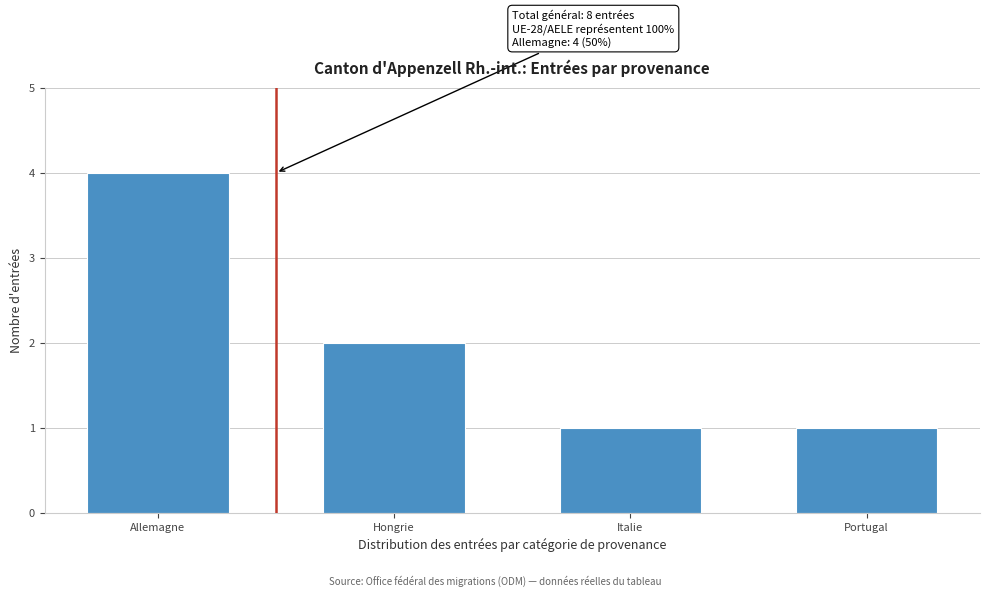

Reading left to right, extract all data points from this chart.

Allemagne=4	Hongrie=2	Italie=1	Portugal=1